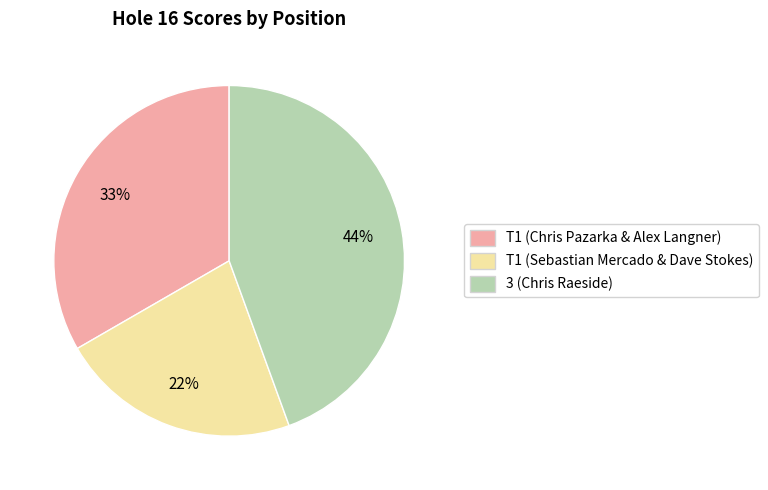

What percentage is the 3 (Chris Raeside) slice, to the nearest percent?

44%